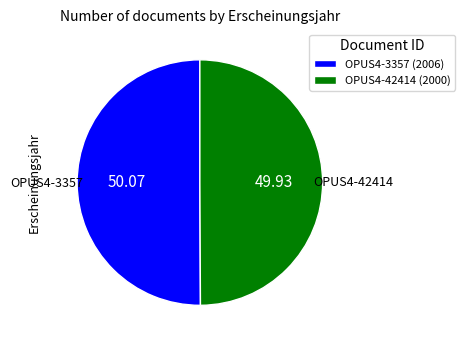

What is the ratio of the value at OPUS4-42414 (2000) to the value at OPUS4-3357 (2006)?

1.0